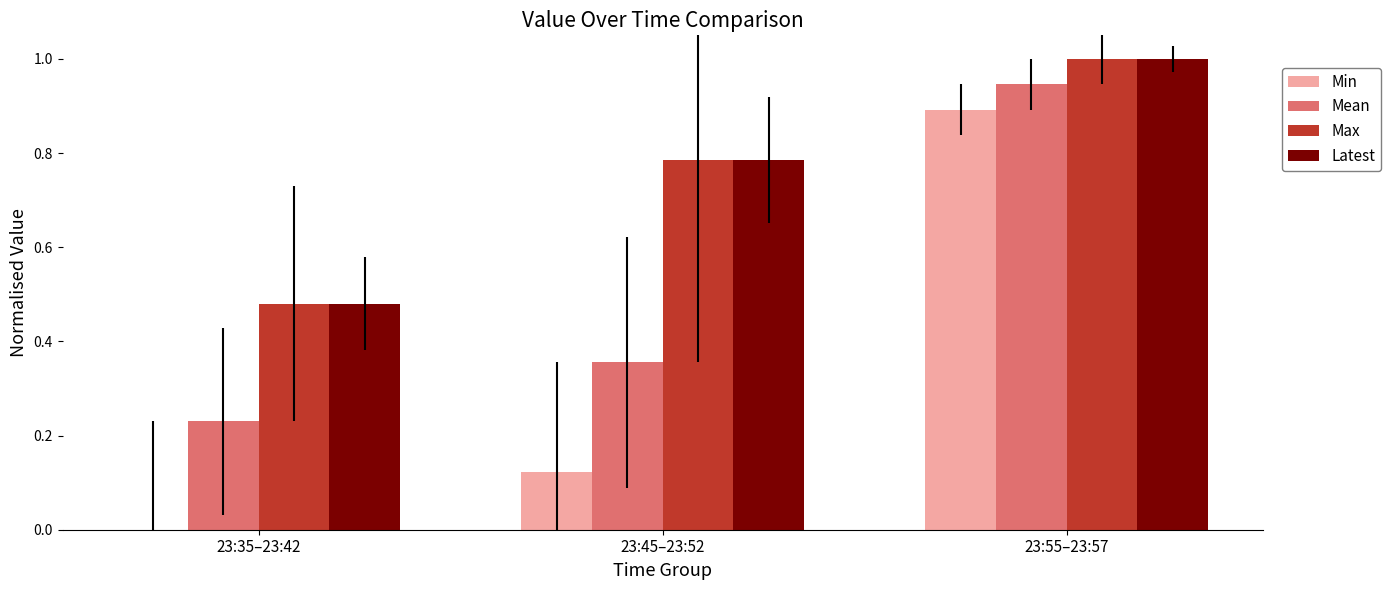

At which category is the sum across all series the highest?

23:55–23:57